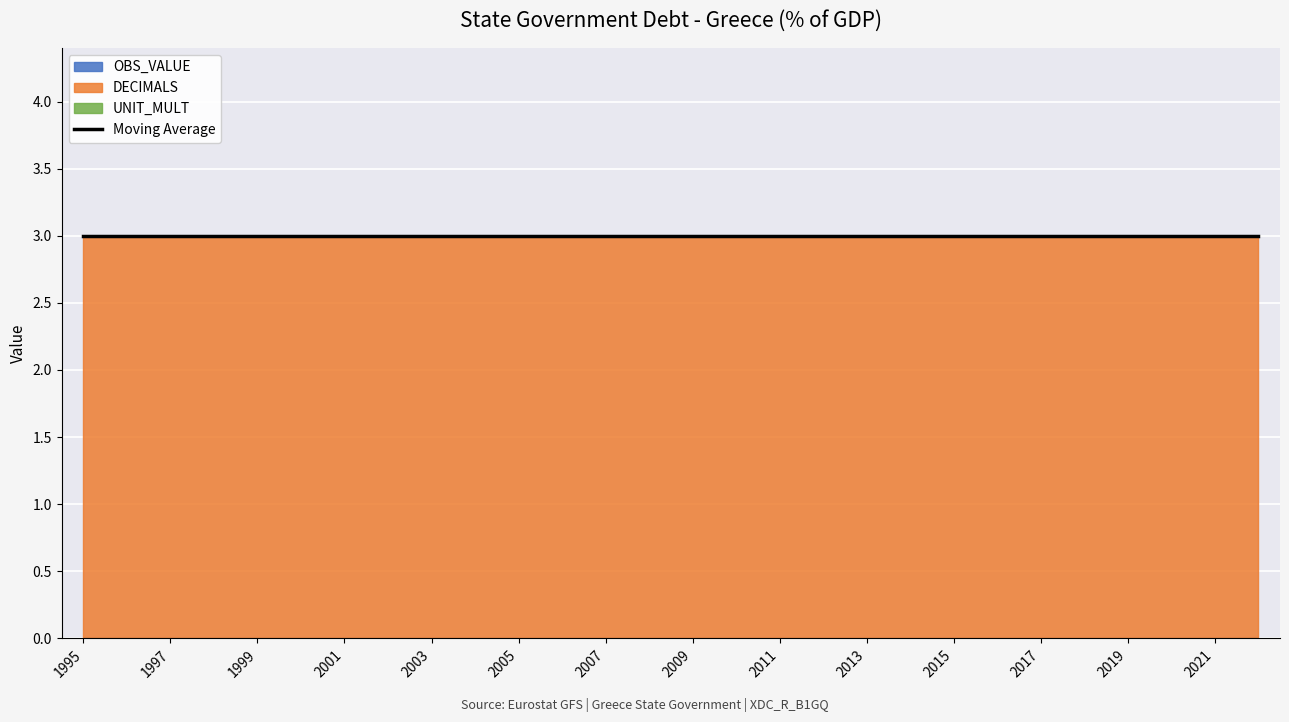

Is it true that OBS_VALUE equals 0 at 2016?

True